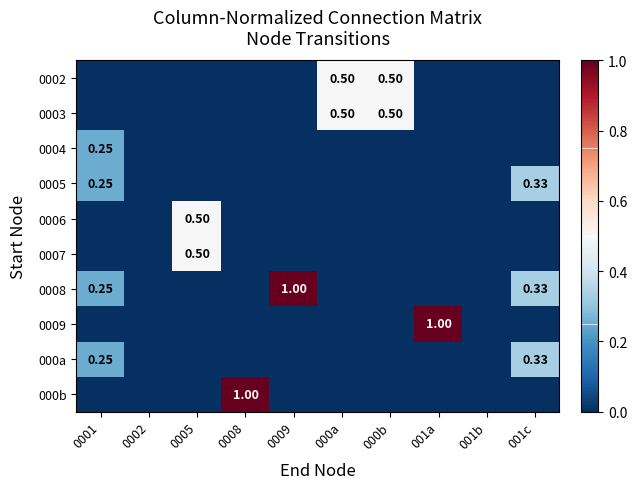

Which series has the largest range (max minus min)?

0008